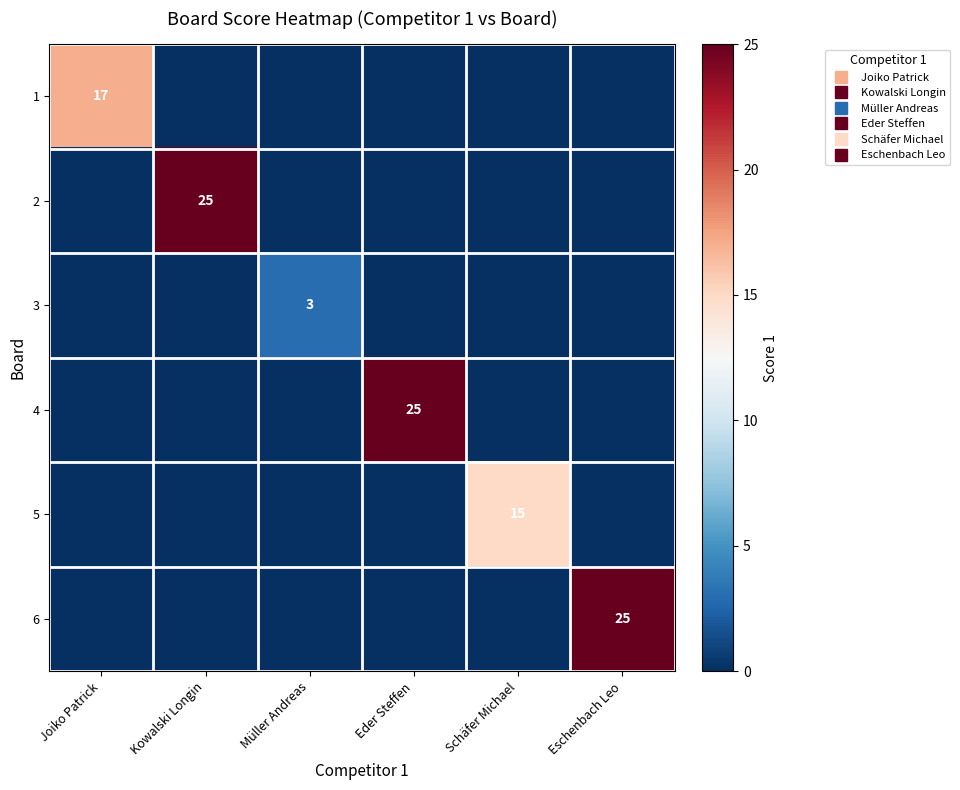

List the labels in order of 5 value, smallest first.

Joiko Patrick, Kowalski Longin, Müller Andreas, Eder Steffen, Eschenbach Leo, Schäfer Michael